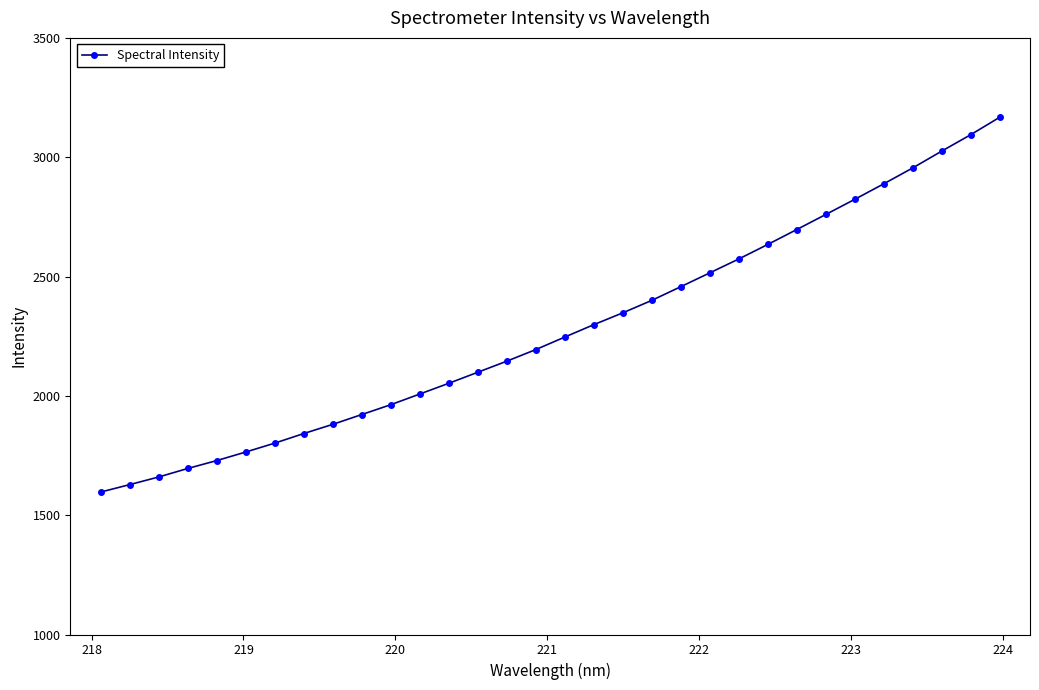

What is the difference between the maximum and minimum values?

1570.4